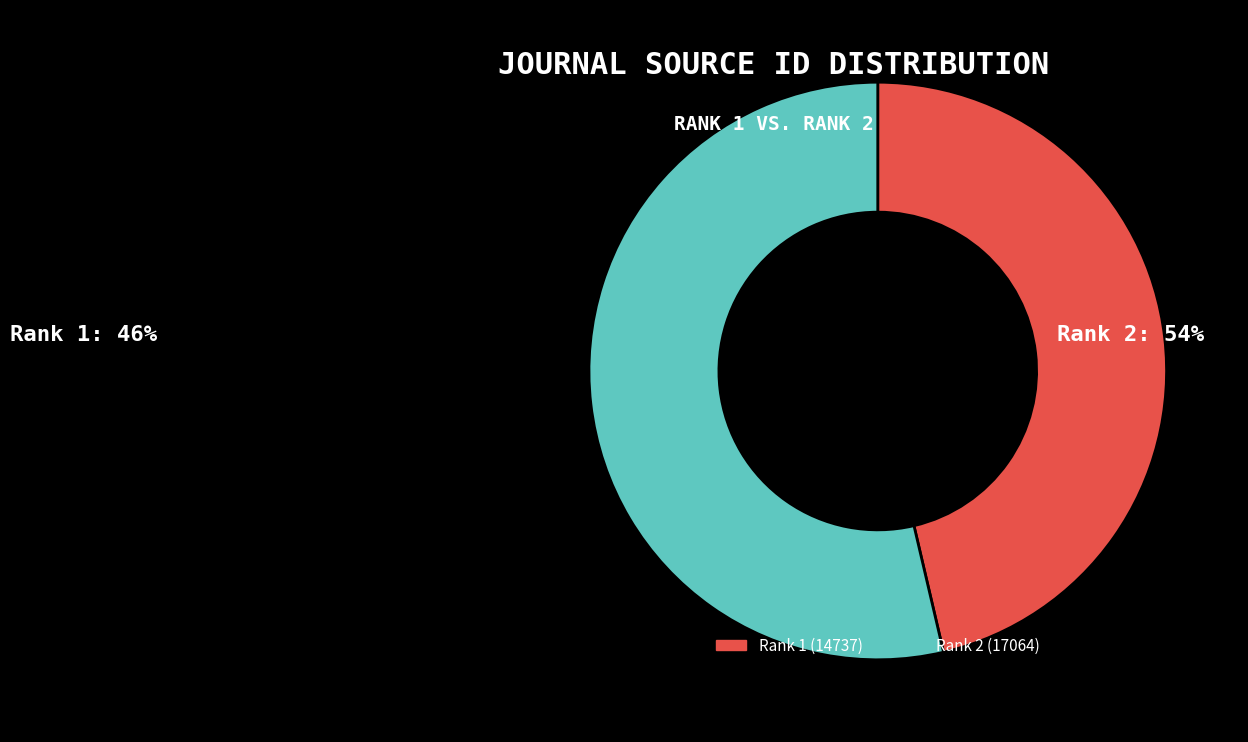

Is there any slice that represents more than half of the pie?

Yes